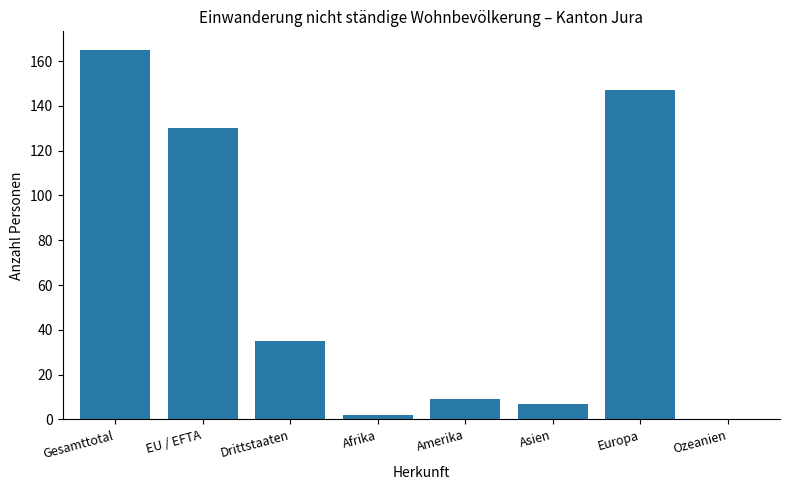

Is it true that the value at Amerika is 9?

True